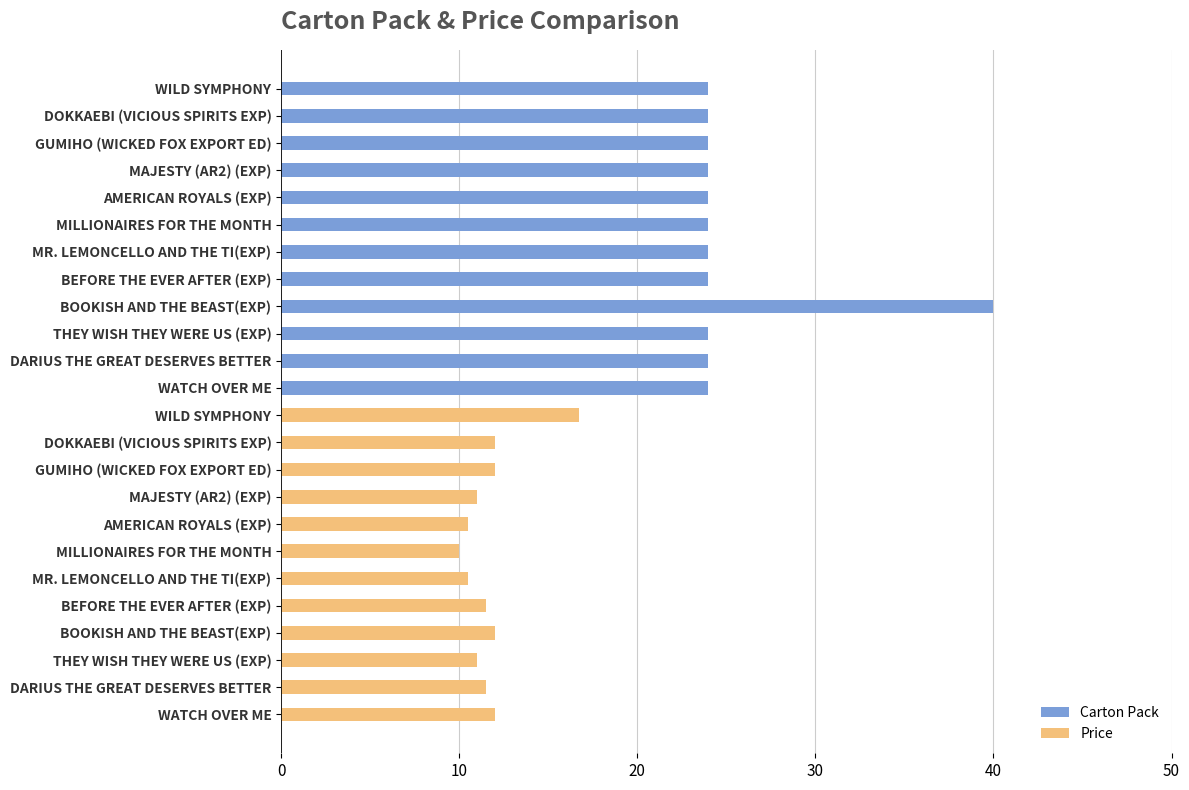

What is the value of the Carton Pack bar at the 10th from the left?

24.0